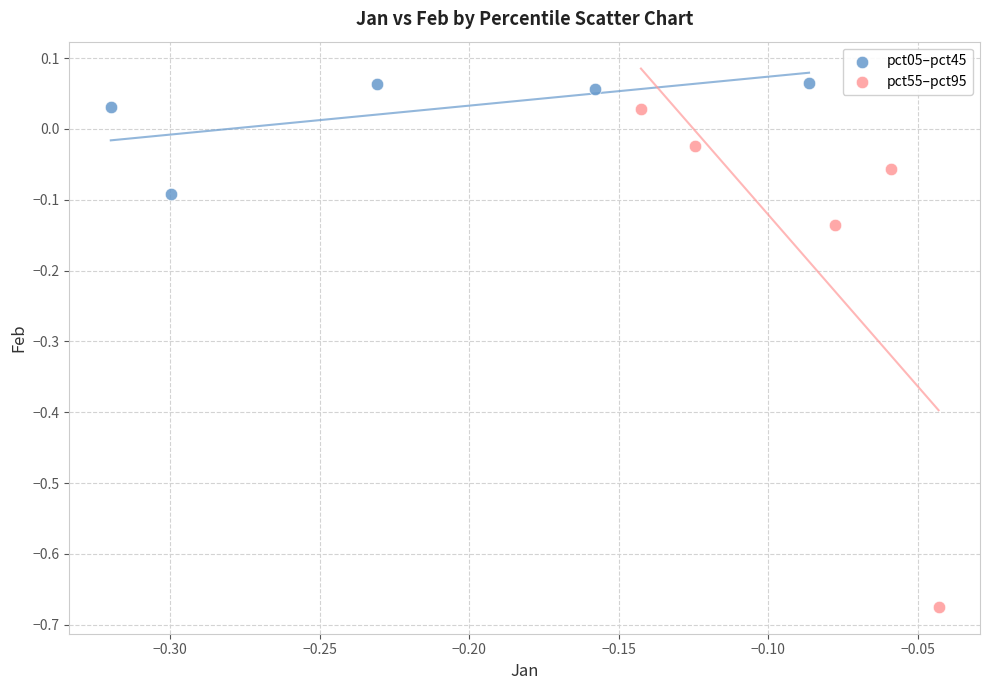

Which series reaches the minimum Y coordinate?

pct55–pct95